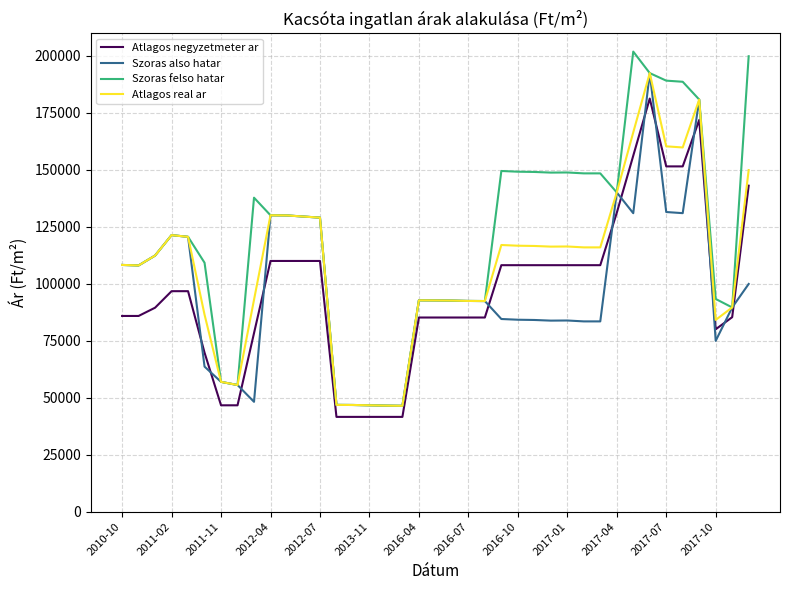

Which series has the largest total across all categories?

Szoras felso hatar